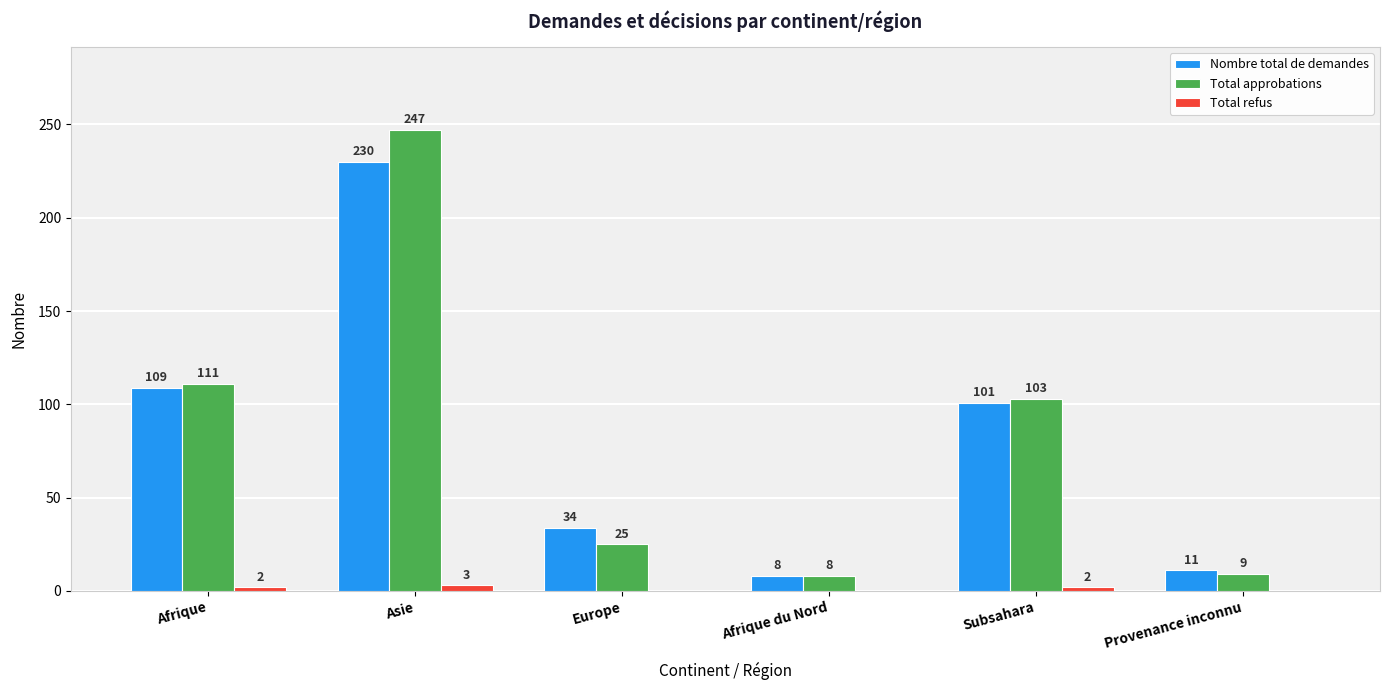

What is the average value of the Nombre total de demandes series?

82